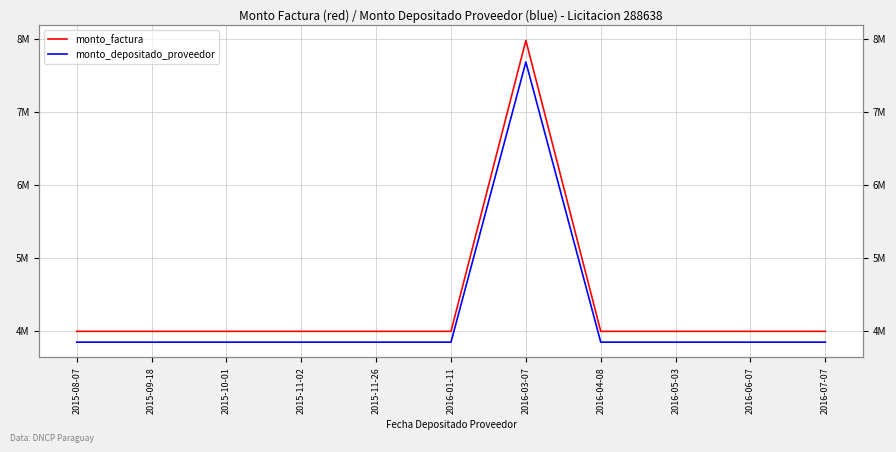

True or false: monto_depositado_proveedor and monto_factura intersect in this chart.

False